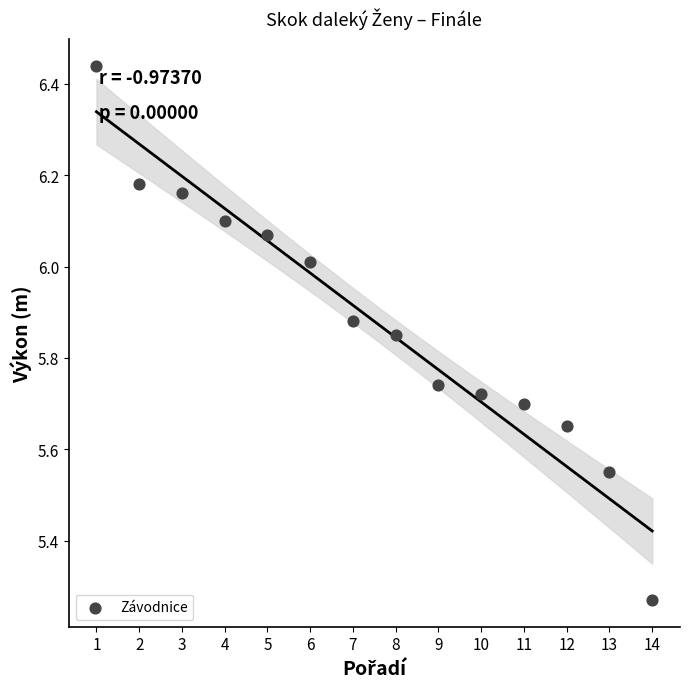

What is the range of Y values (max minus min)?

1.2